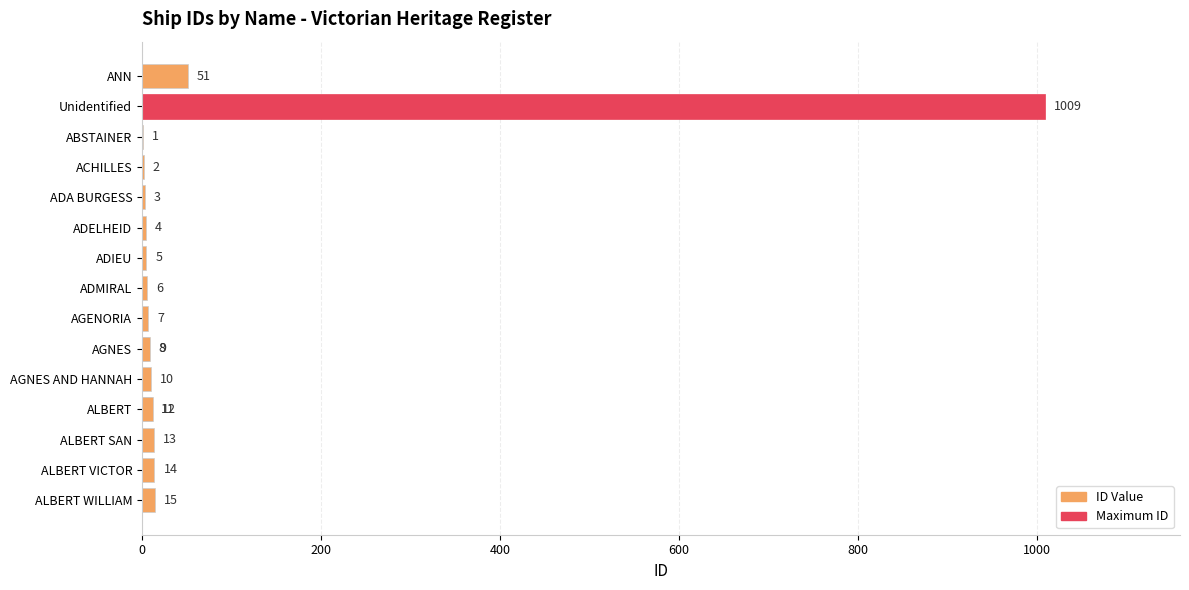

What is the difference between the maximum and minimum values?

1008